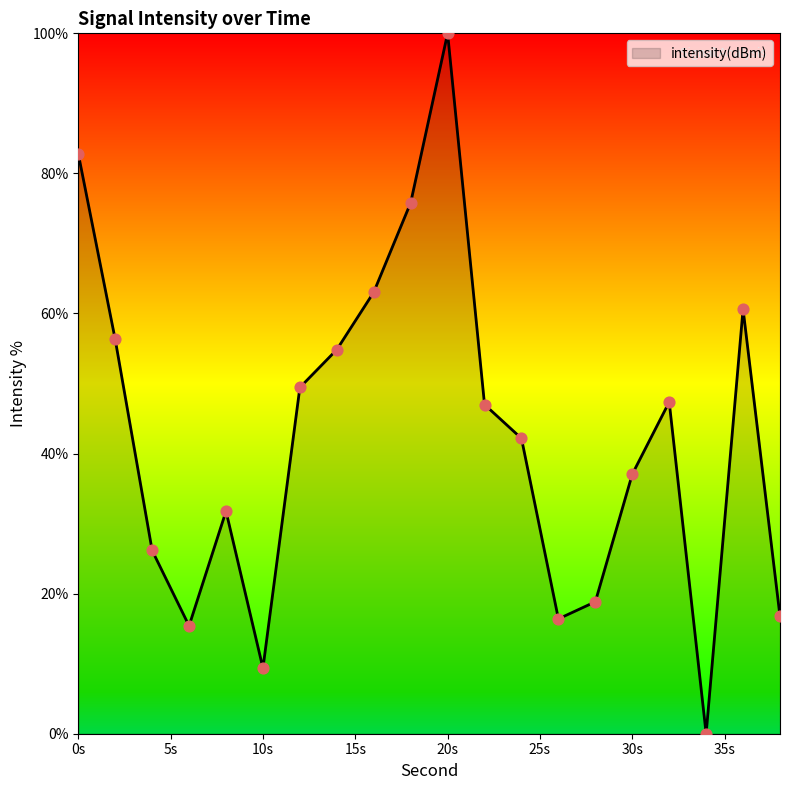

What is the difference between the maximum and minimum values?

100.0